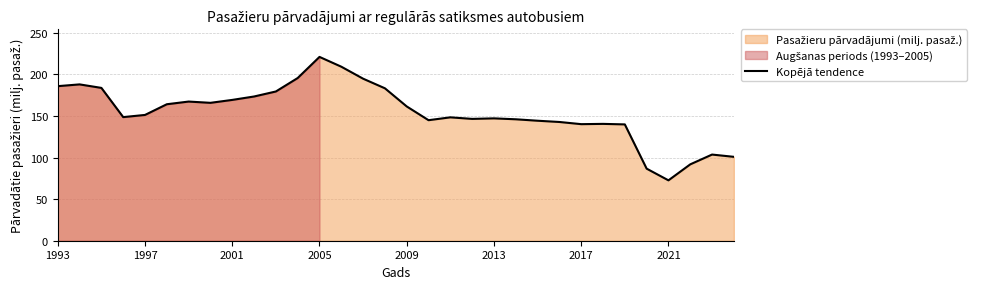

Where does the data first go above 151?

1993